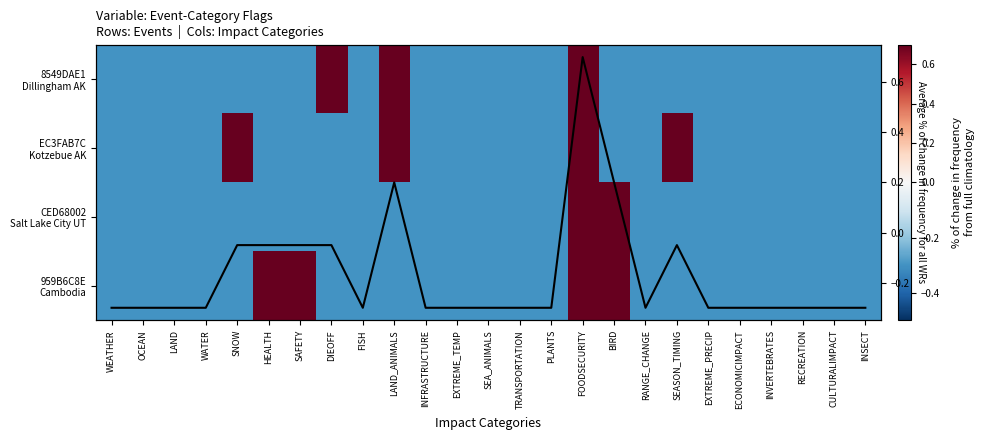

Which category has the lowest value in the Column mean series?

WEATHER